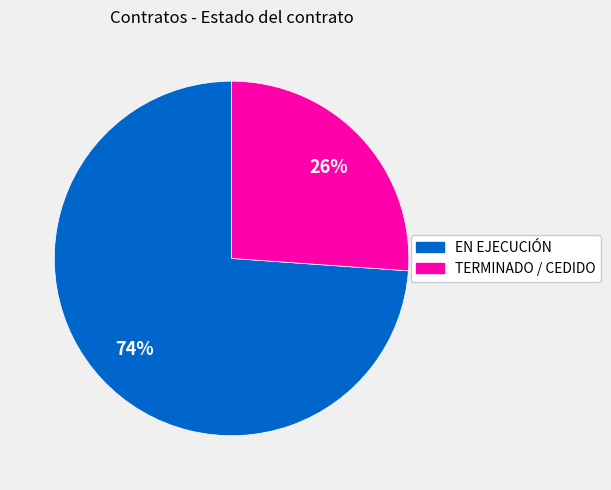

How many slices are in this pie chart?

2